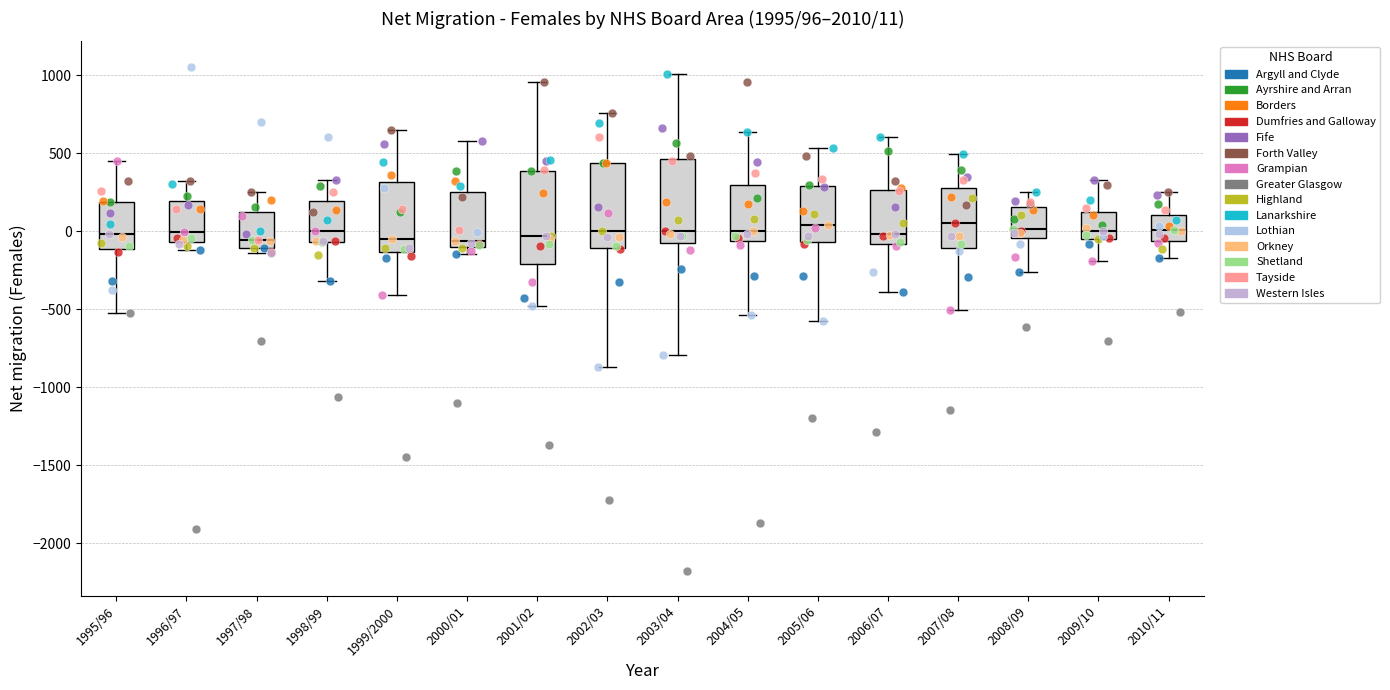

Which box is the tallest, from its lower edge to its upper edge?

2001/02